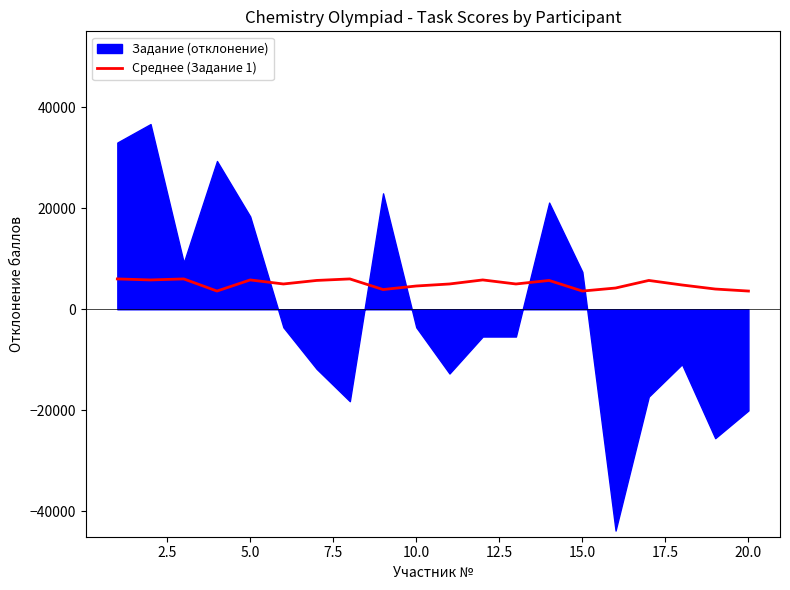

What is the maximum value shown in the chart?

6010